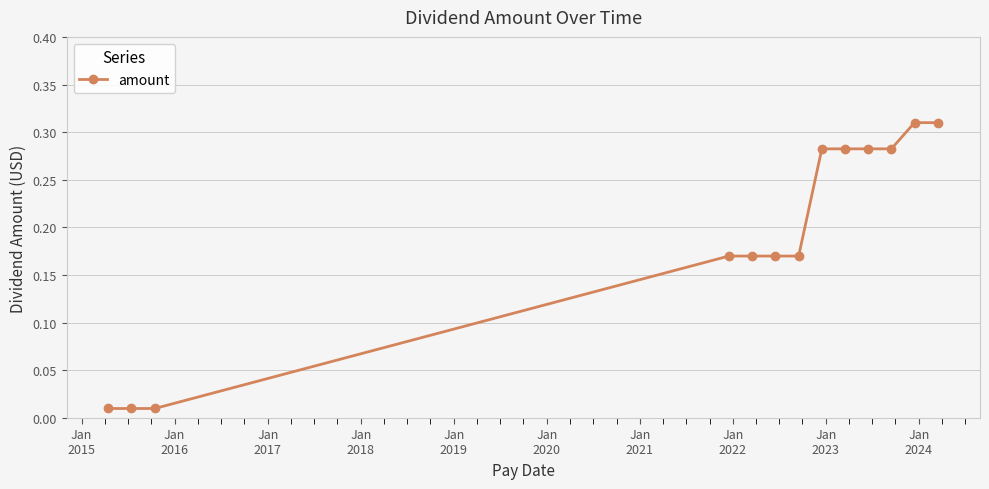

What is the sum of all values?

2.5